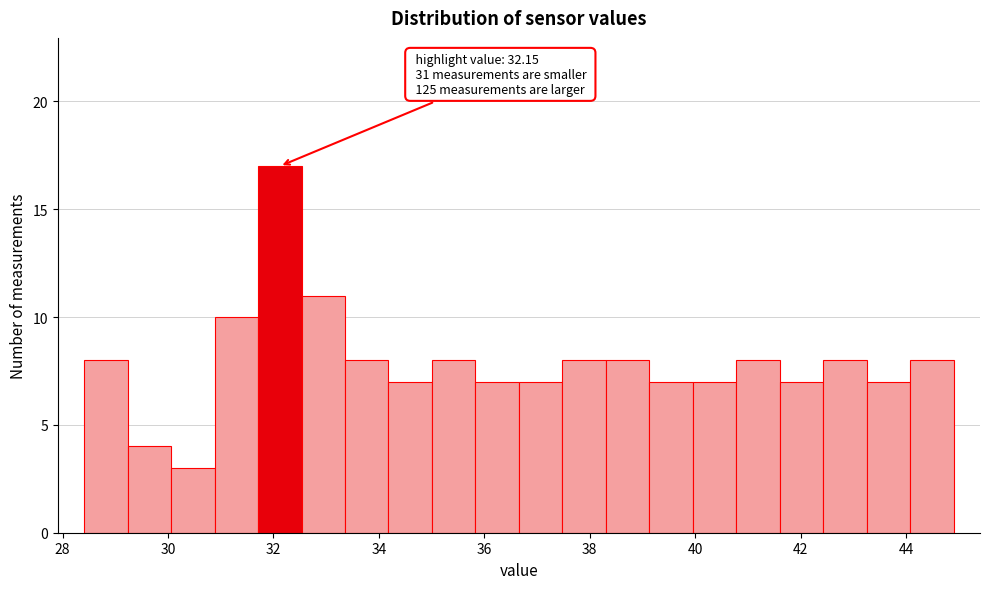

Over which range of the x-axis is the bar tallest?

31.8 to 32.6